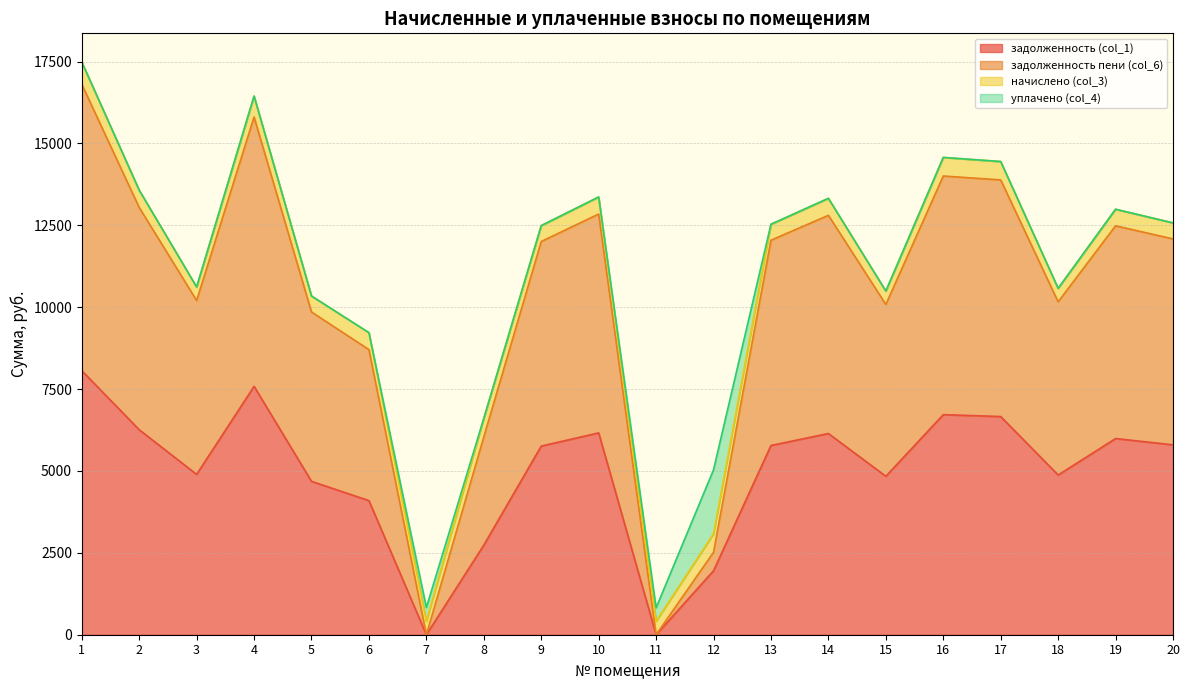

The задолженность (col_1) series shows 4876.8 at 18. True or false?

True